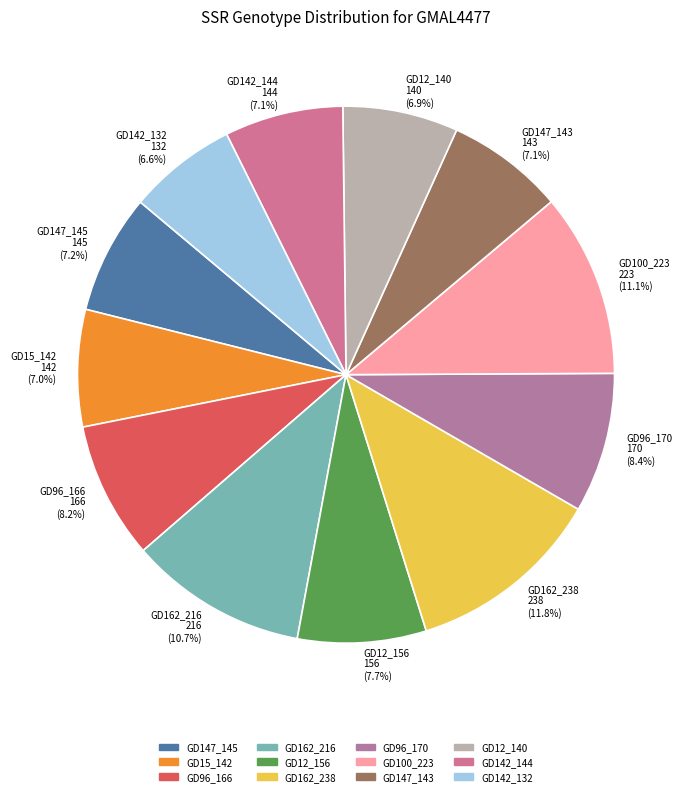

Count the number of slices in the pie.

12